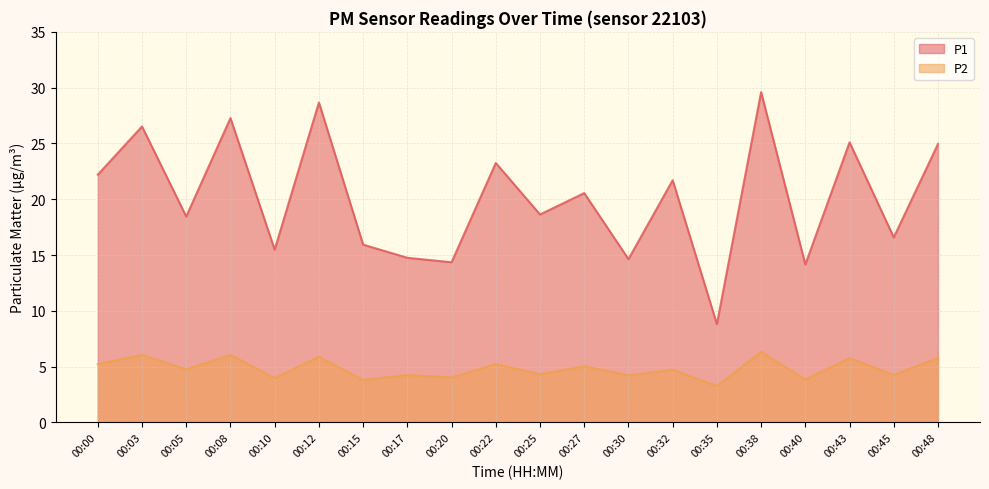

Rank the series at 00:00 from highest to lowest value.

P1, P2